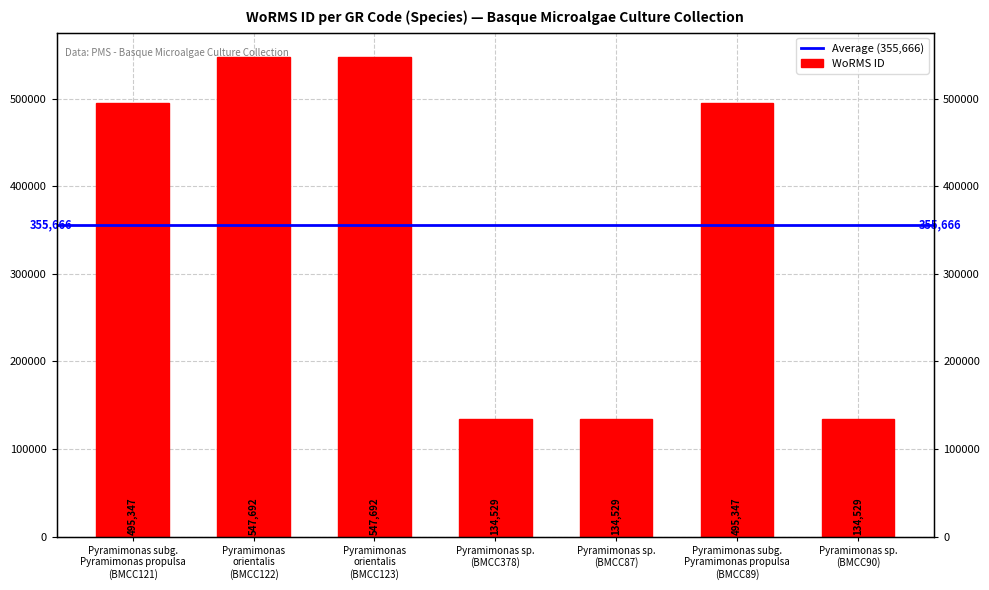

The chart shows a value of 270197 at Pyramimonas subg.
Pyramimonas propulsa
(BMCC121). True or false?

False